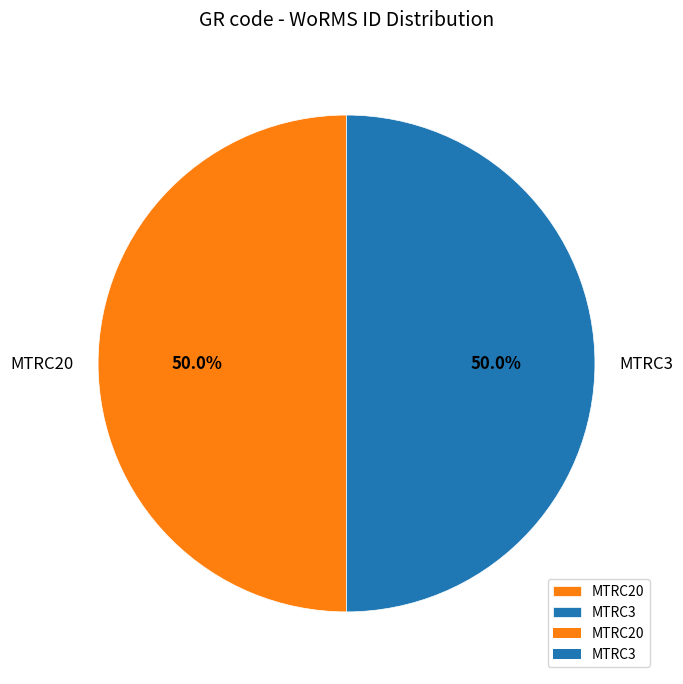

True or false: MTRC3 accounts for 39% of the total.

False